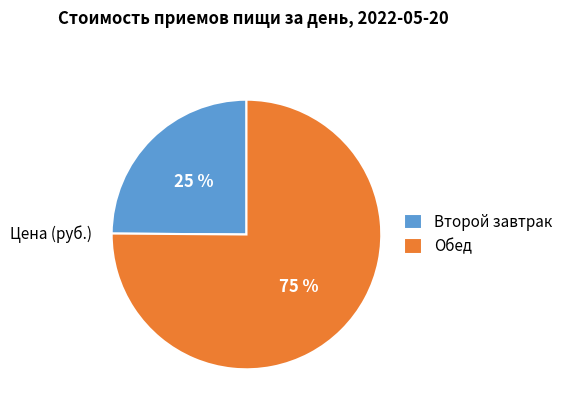

To the nearest percent, what is the combined percentage of Второй завтрак and Обед?

100%